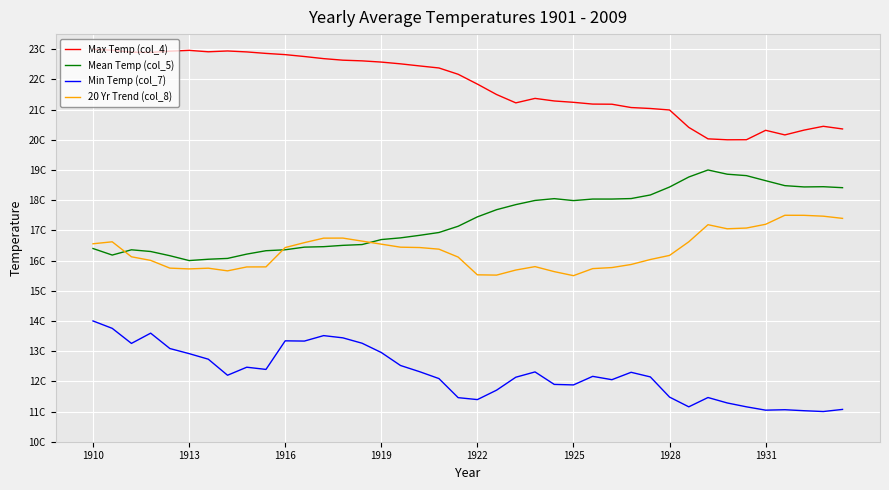

Is this an area chart (filled region under the line)?

No